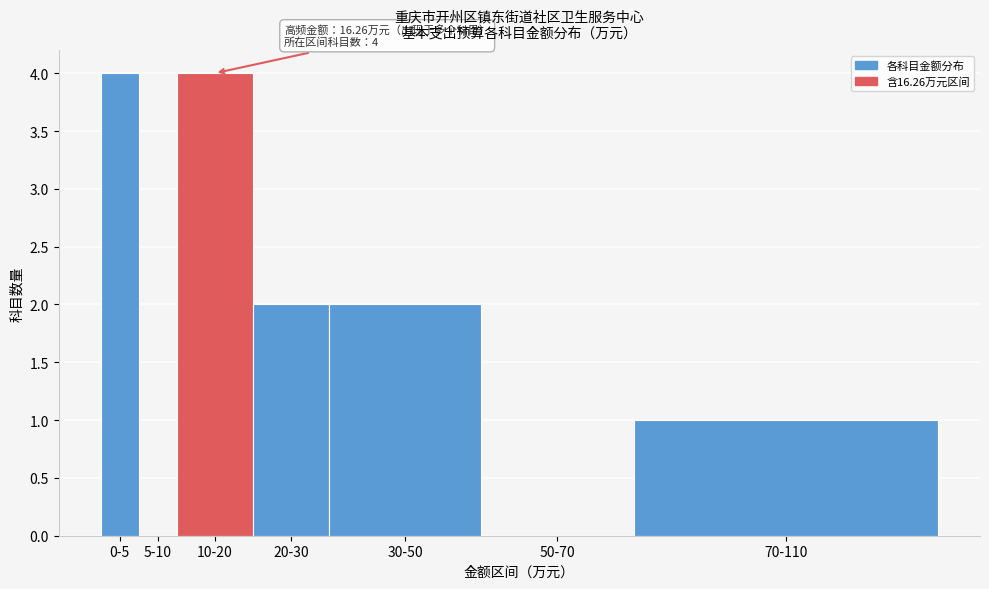

Reading left to right, what are all the values shown in this chart?

0-5=4	5-10=0	10-20=4	20-30=2	30-50=2	50-70=0	70-110=1